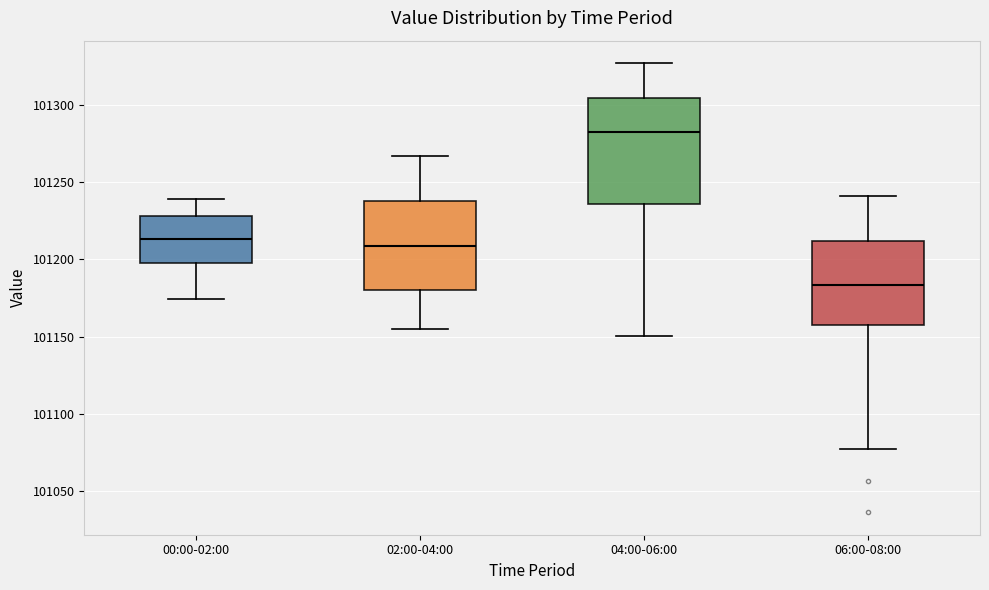

Reading left to right, read every box against the y-axis: the position of its median line, the range the box covers, and the ends of its whiskers. The values are not printed on the chart, so give them approximately, as read against the axis.

00:00-02:00: median 101215, box 101200 to 101230, whiskers 101175 to 101240
02:00-04:00: median 101210, box 101180 to 101240, whiskers 101155 to 101265
04:00-06:00: median 101280, box 101235 to 101305, whiskers 101150 to 101325
06:00-08:00: median 101185, box 101160 to 101210, whiskers 101075 to 101240